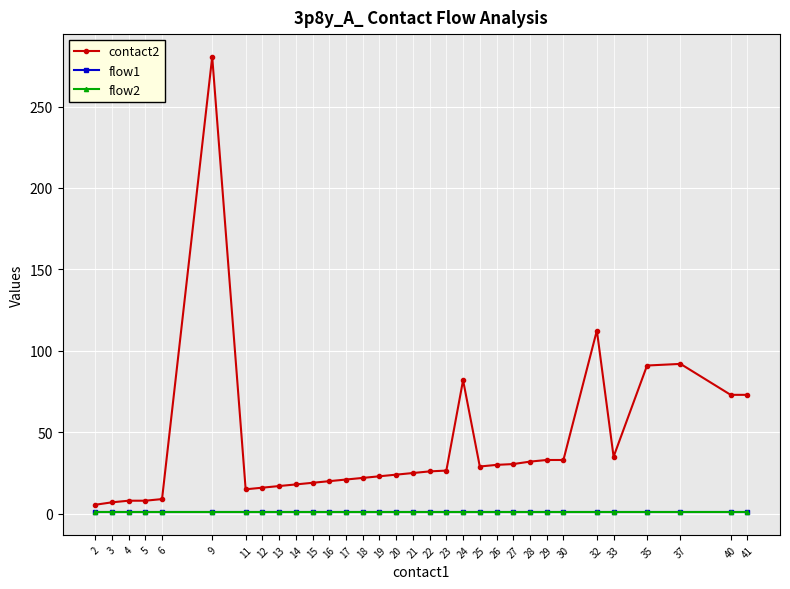

Does the chart display data point markers on the line(s)?

Yes